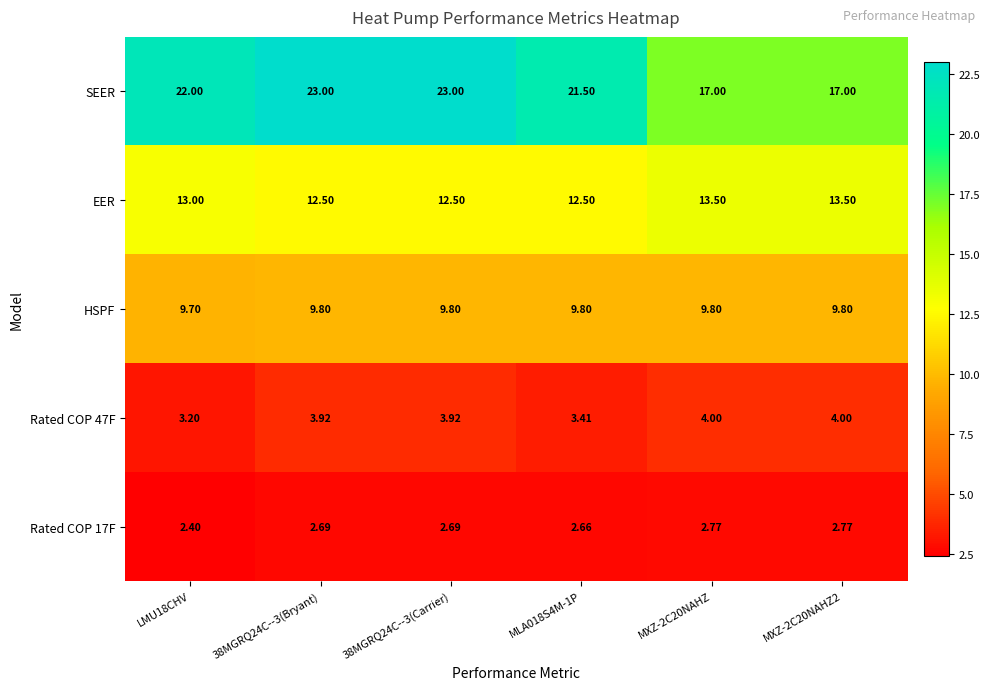

What is the total value across all series at MXZ-2C20NAHZ?

47.1